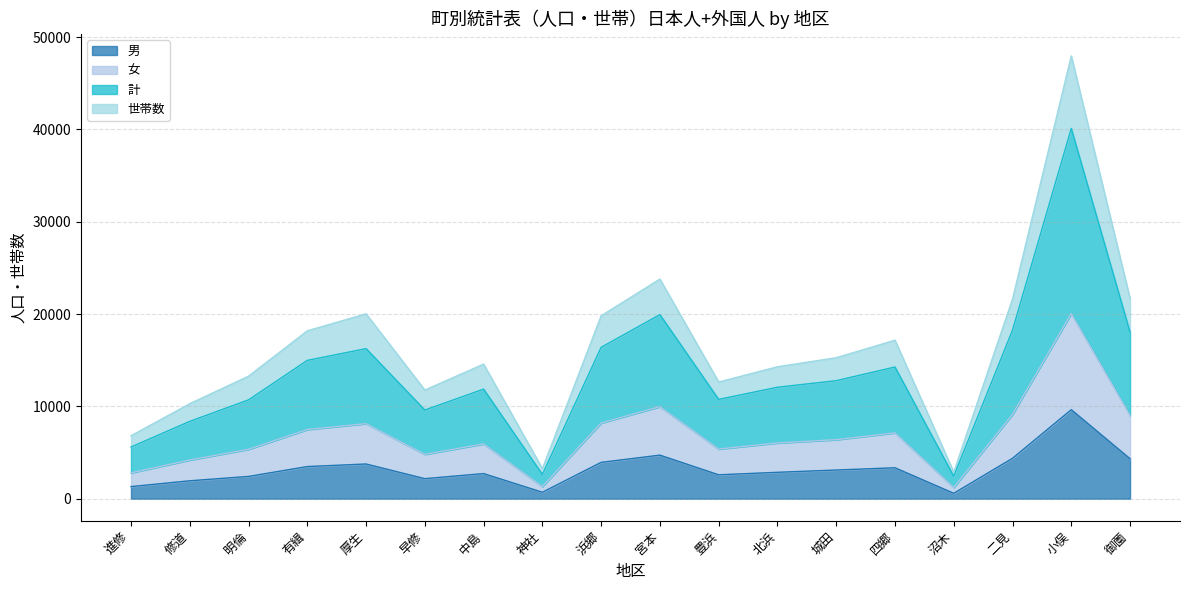

The 計 series shows 3808 at 中島. True or false?

False